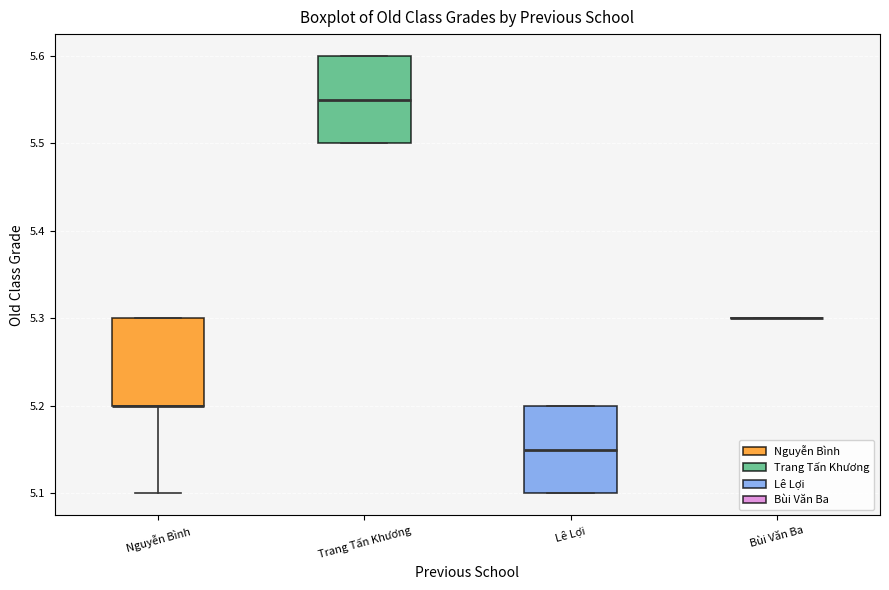

Reading left to right, read every box against the y-axis: the position of its median line, the range the box covers, and the ends of its whiskers. The values are not printed on the chart, so give them approximately, as read against the axis.

Nguyễn Bình: median 5.20 (drawn on the box's lower edge), box 5.20 to 5.30, whiskers 5.10 to 5.30
Trang Tấn Khương: median 5.55, box 5.50 to 5.60, whiskers 5.50 to 5.60
Lê Lợi: median 5.15, box 5.10 to 5.20, whiskers 5.10 to 5.20
Bùi Văn Ba: box collapsed to a line at 5.30, whiskers 5.30 to 5.30